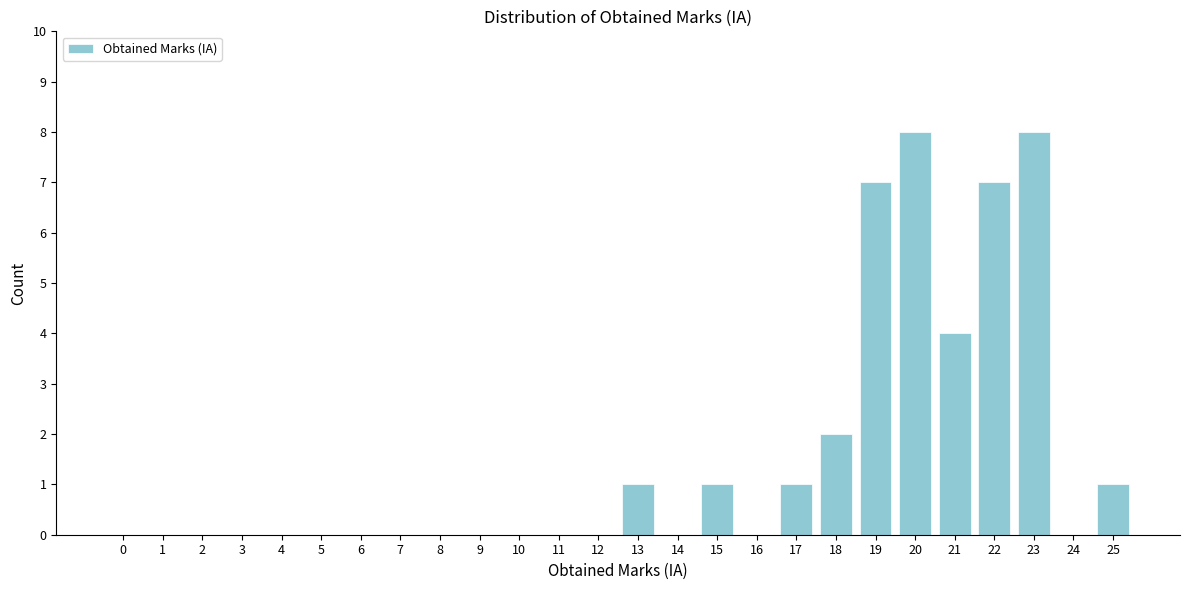

Reading left to right, extract all data points from this chart.

0=0	1=0	2=0	3=0	4=0	5=0	6=0	7=0	8=0	9=0	10=0	11=0	12=0	13=1	14=0	15=1	16=0	17=1	18=2	19=7	20=8	21=4	22=7	23=8	24=0	25=1